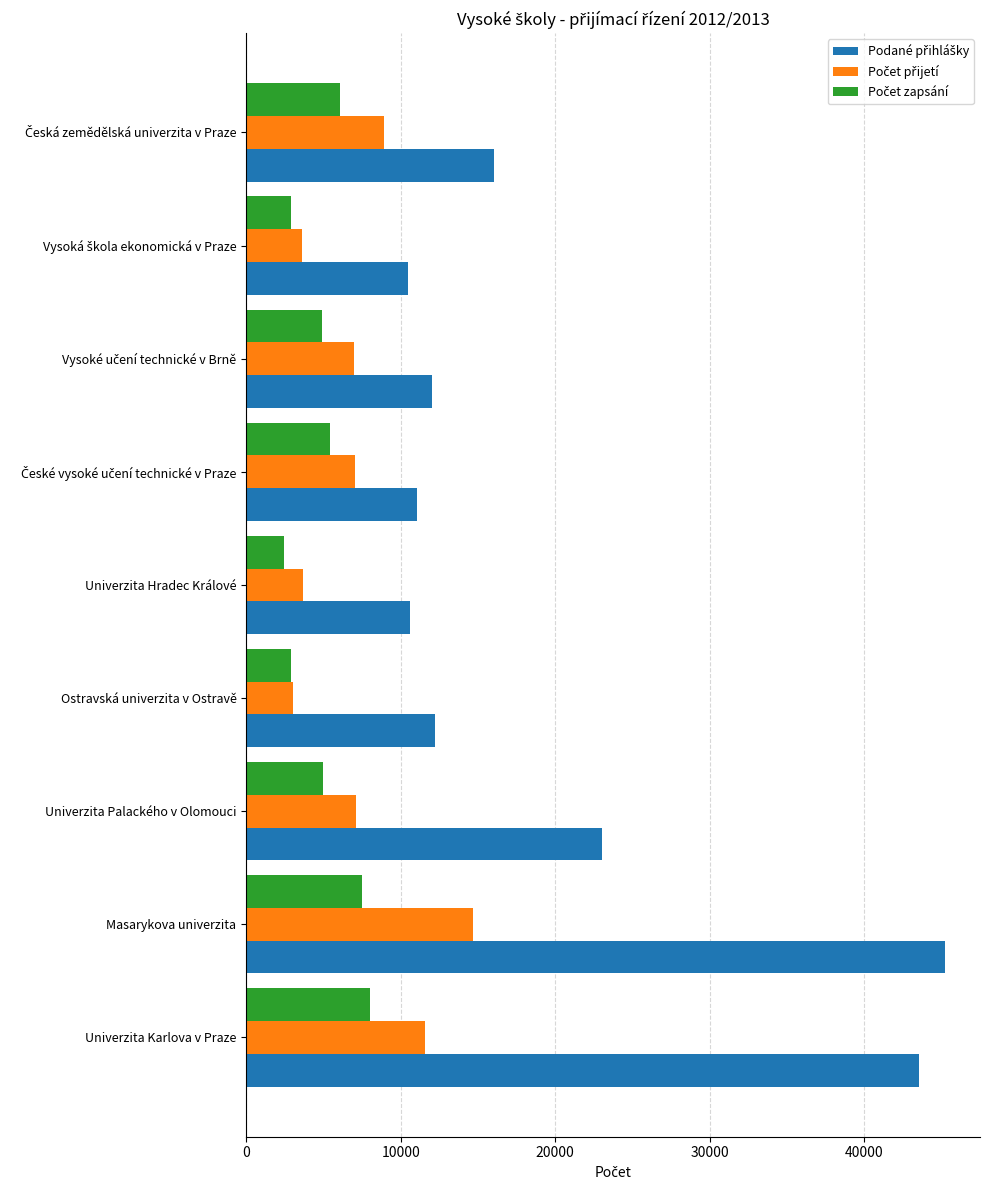

At how many categories does at least one series exceed 21620?

3